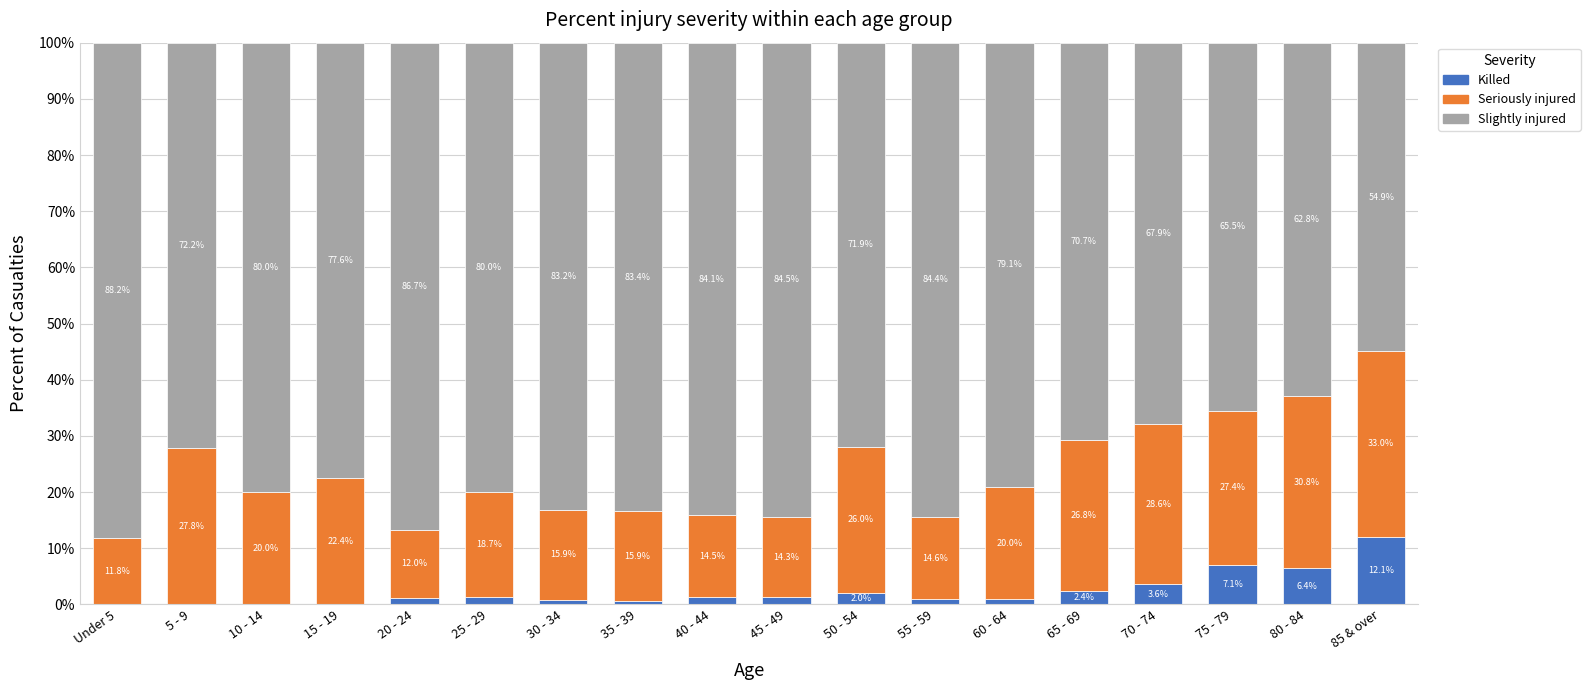

What is the maximum value for Killed?

12.1